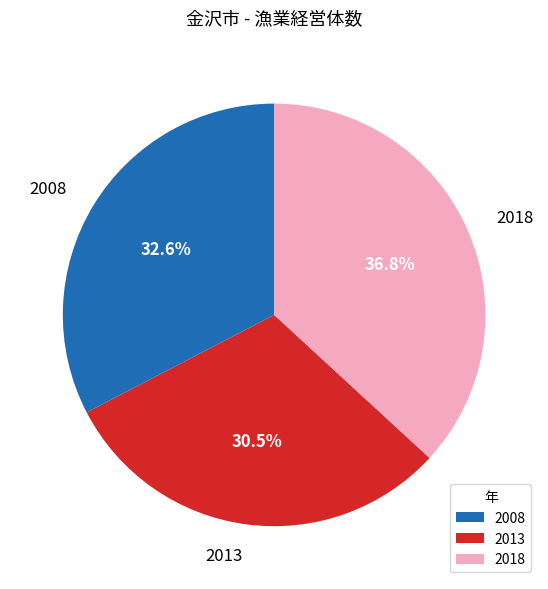

What percentage is NOT represented by 2013?

69.5%